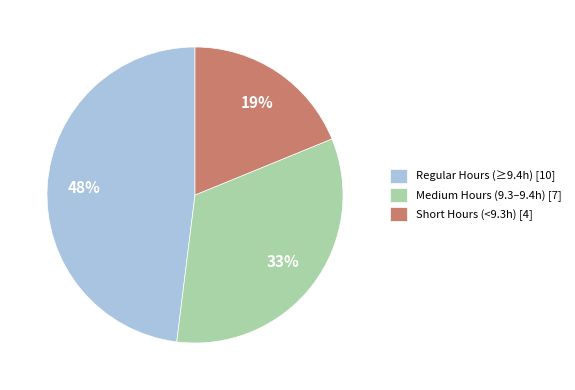

Does any single category account for the majority?

No